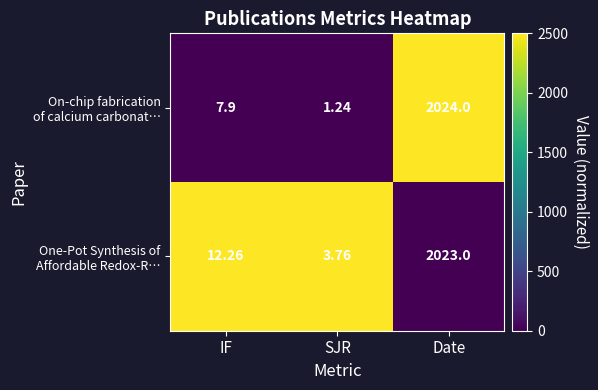

How many distinct data groups are displayed?

2